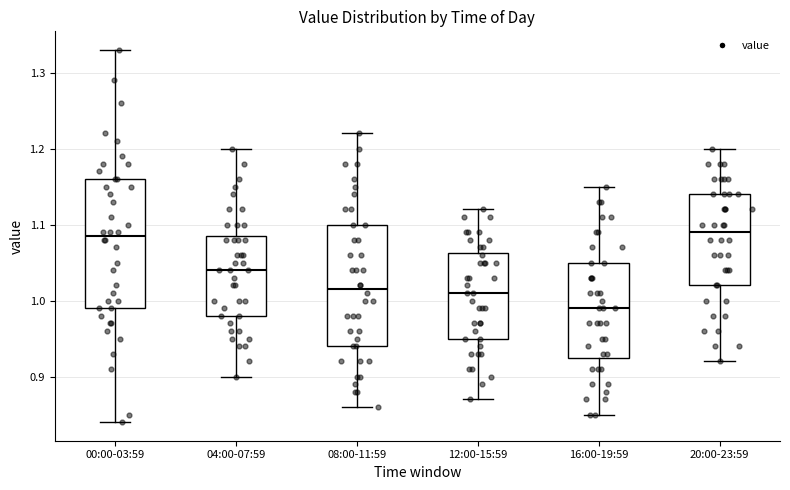

Where is the upper edge of the box for 16:00-19:59 on the y-axis? The values are not printed on the chart, so give them approximately, as read against the axis.

1.05